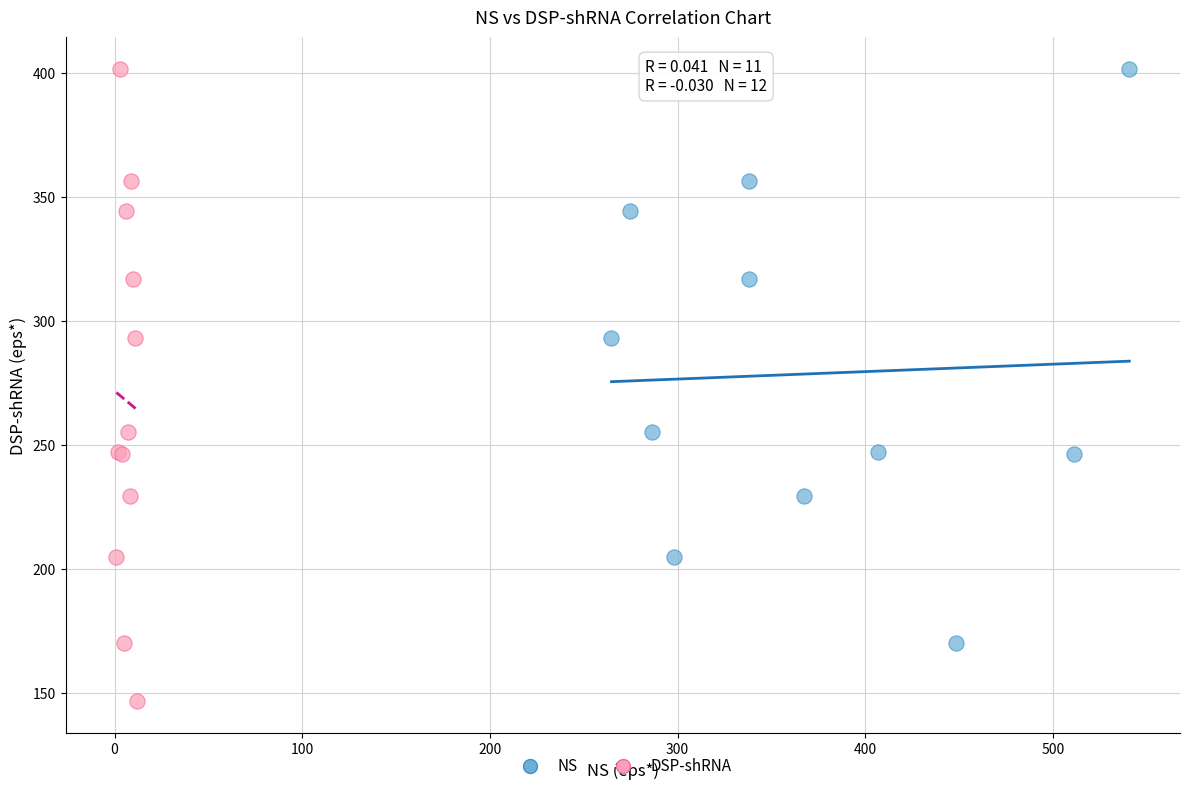

Which series reaches the minimum Y coordinate?

DSP-shRNA